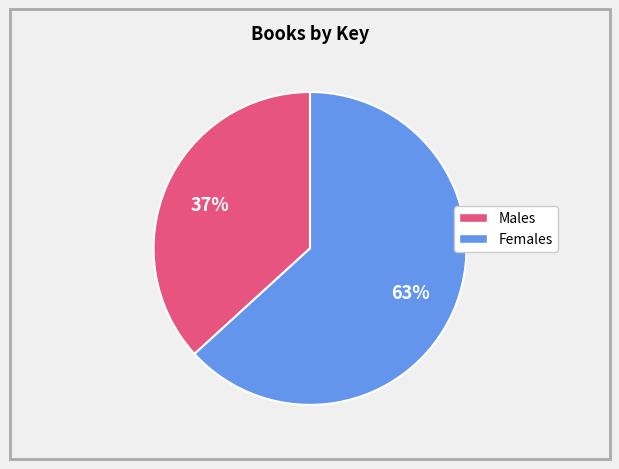

Count the number of slices in the pie.

2